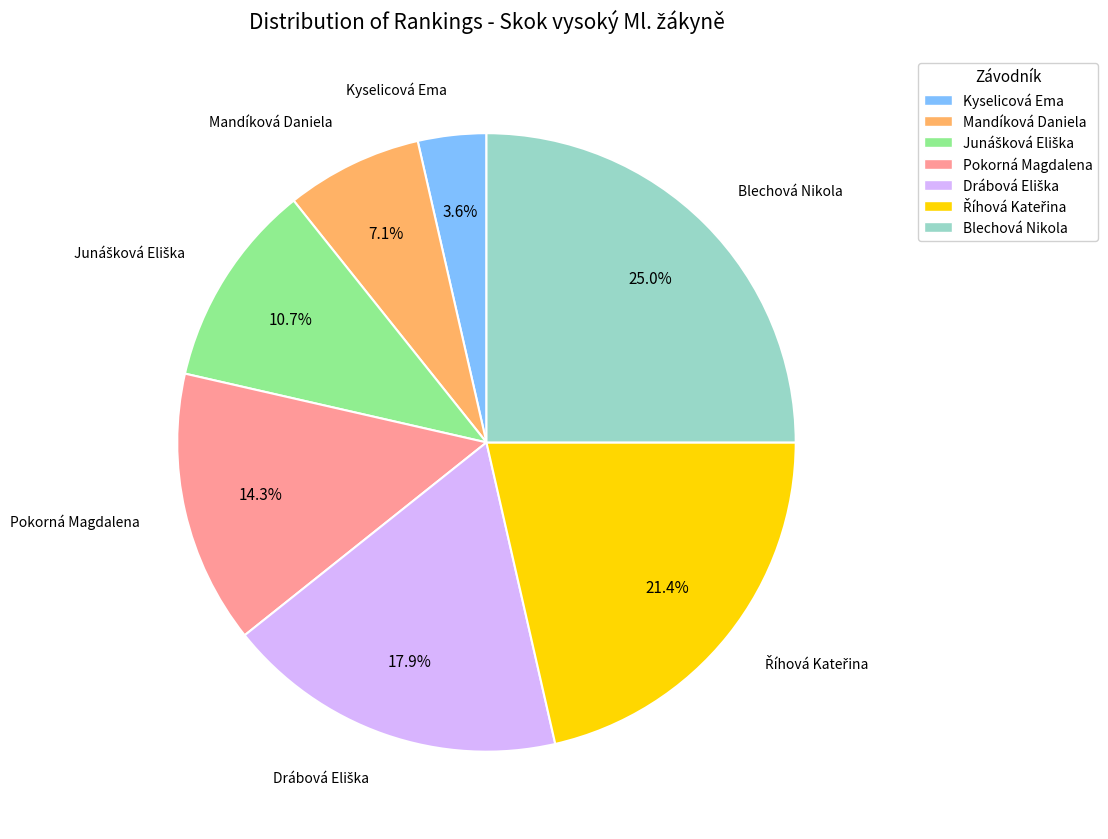

Which has a higher value, Pokorná Magdalena or Mandíková Daniela?

Pokorná Magdalena